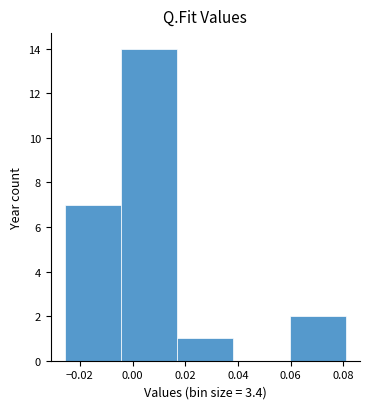

Over which range of the x-axis is the bar tallest?

-0.004 to 0.016